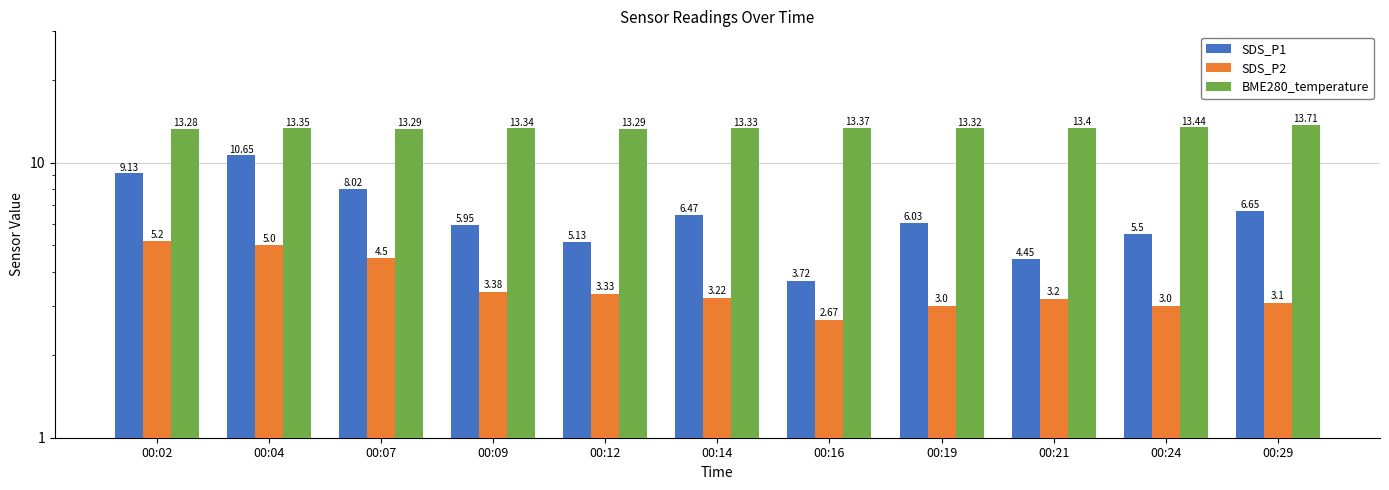

At how many categories does at least one series exceed 10?

11